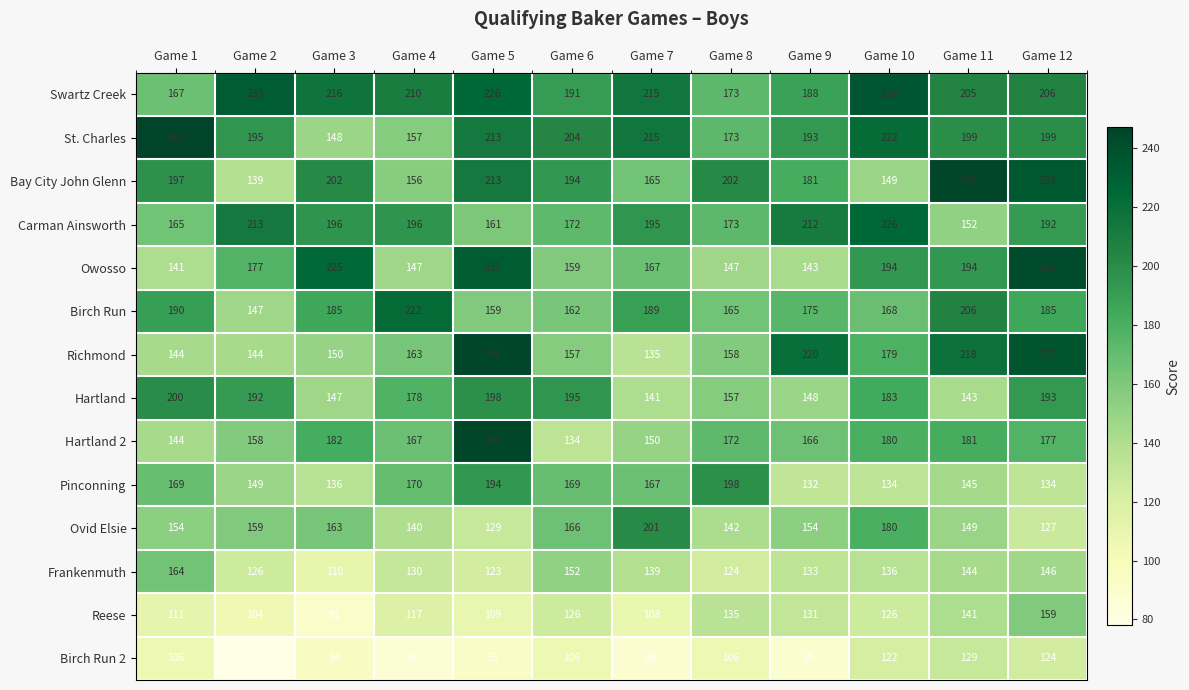

Which category has the lowest value in the Hartland series?

Game 7